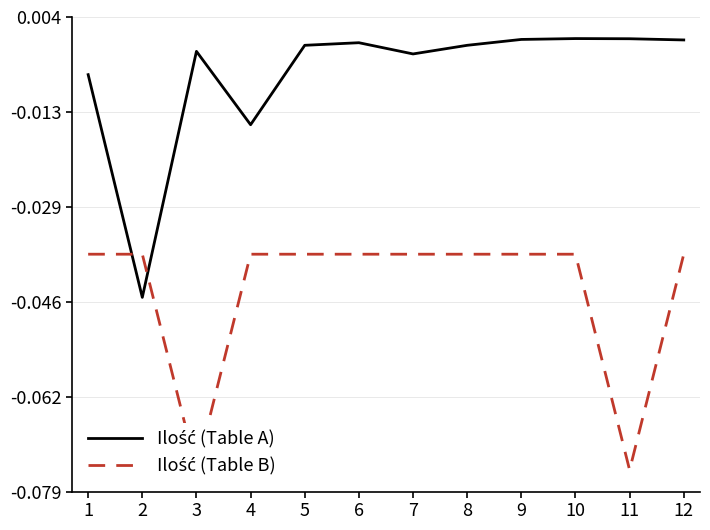

At which label does Ilość (Table B) reach its minimum?

3